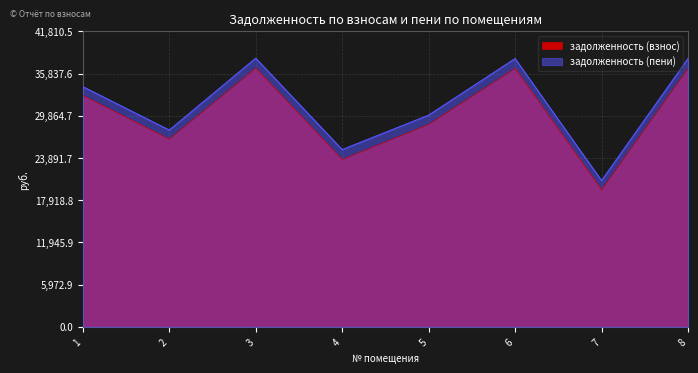

Reading left to right, what are all the values shown in this chart?

задолженность (взнос): 32734.2	26561.8	36609.5	23673.3	28651.5	36558.4	19389.6	36558.4
задолженность (пени): 33986.1	27833.2	38009.6	25075.4	29946.3	37956.6	20684.4	37956.6